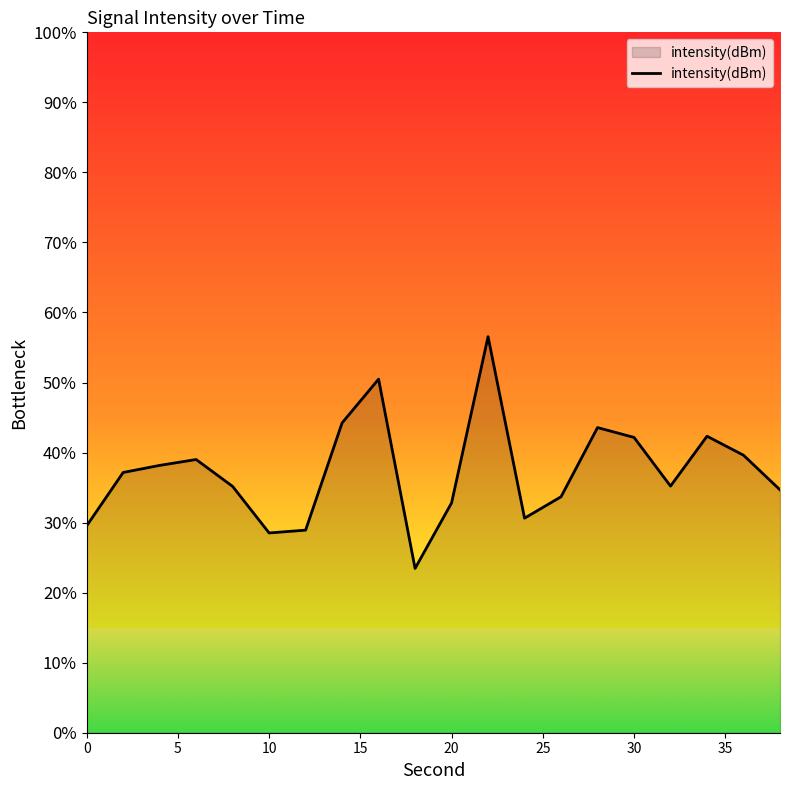

The chart shows a value of -25.9 at 35. True or false?

False